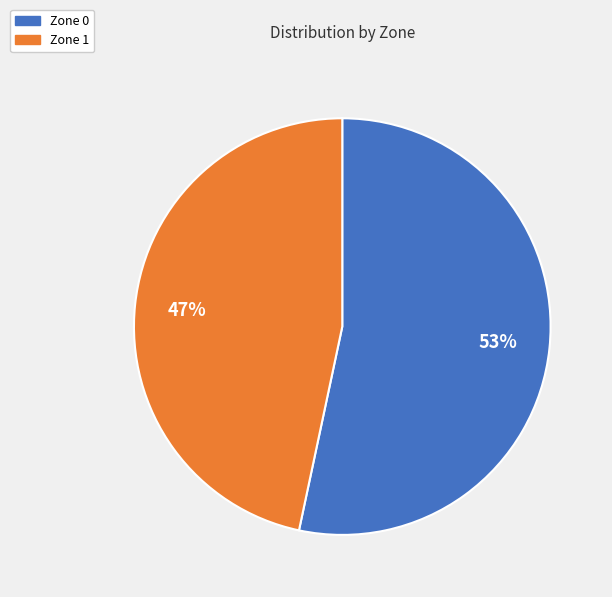

Which has a higher value, Zone 0 or Zone 1?

Zone 0